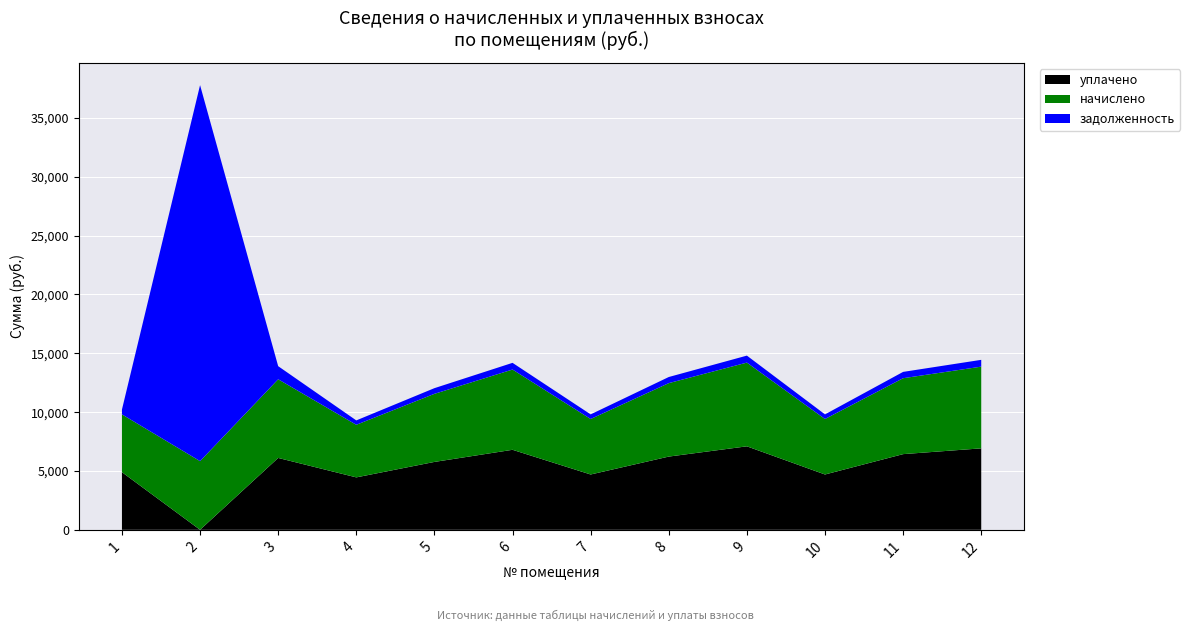

Reading left to right, list all the values displayed in this chart.

начислено: 1=4912.4	2=5835.8	3=6685.4	4=4469.3	5=5786.6	6=6820.8	7=4715.5	8=6242.2	9=7116.4	10=4715.5	11=6451.4	12=6943.9
задолженность: 1=409.4	2=31953.9	3=1113.4	4=372.4	5=482.2	6=568.4	7=393.0	8=520.2	9=593.0	10=393.0	11=537.6	12=578.7
уплачено: 1=4896.9	2=0.0	3=6107.1	4=4455.1	5=5768.3	6=6799.2	7=4700.6	8=6222.4	9=7093.8	10=4700.6	11=6431.0	12=6921.9